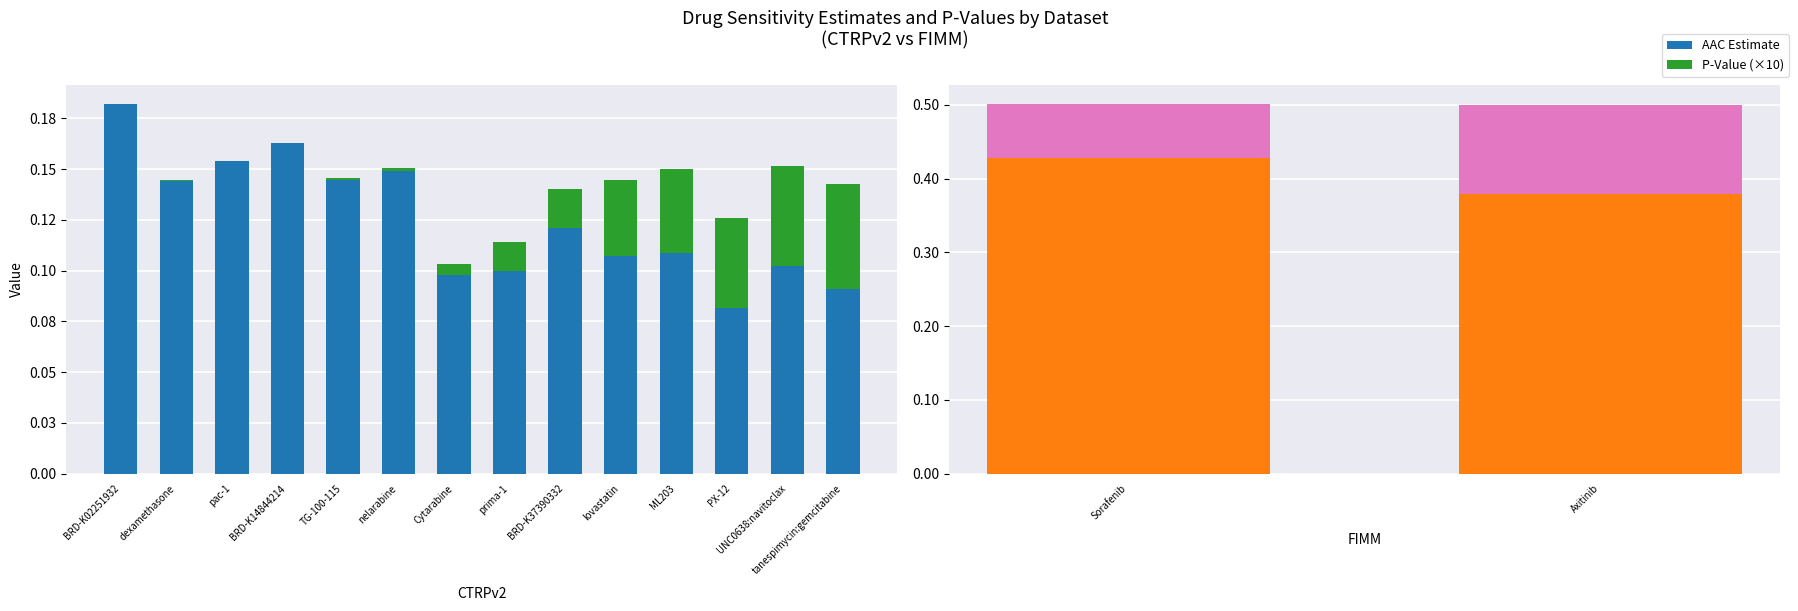

At which label does P-Value (×10) reach its minimum?

BRD-K02251932